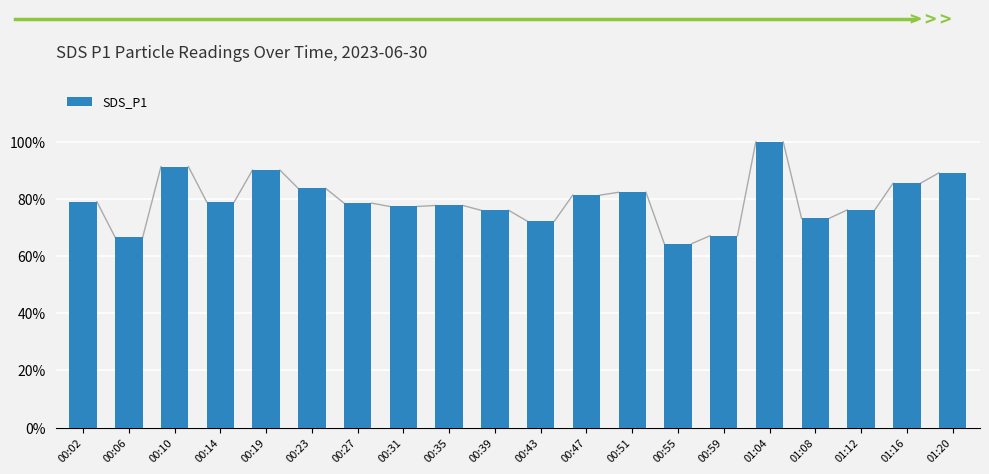

What is the approximate value at 00:06?

66.6